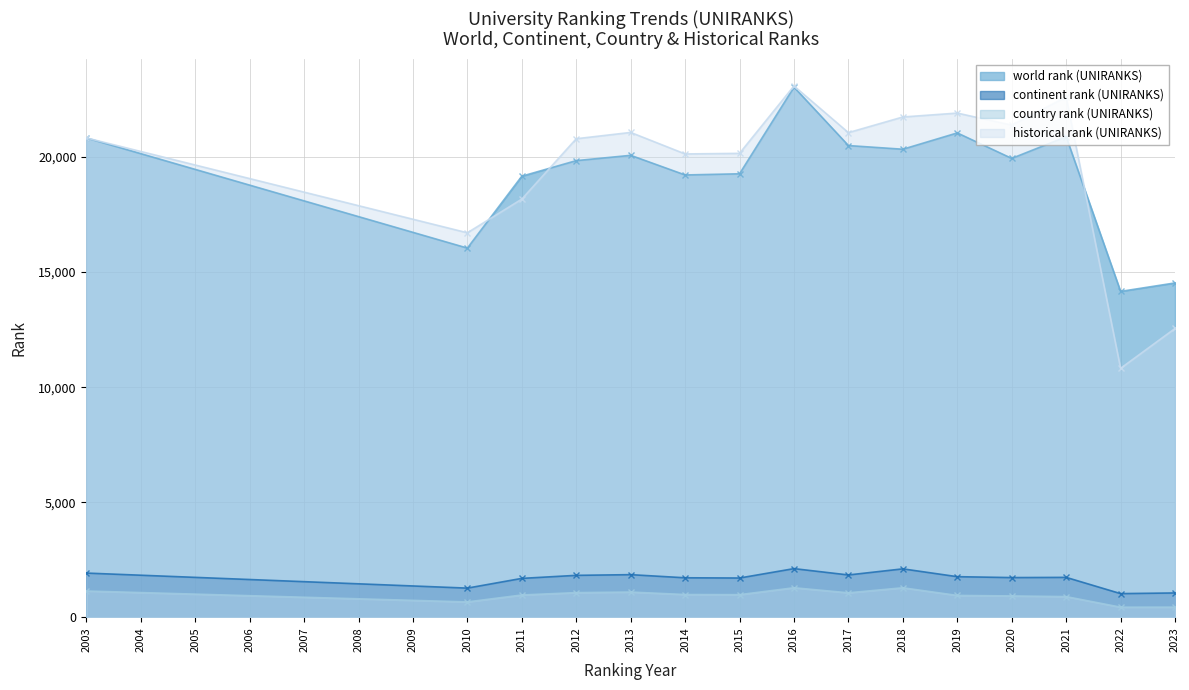

What is the difference between the maximum and minimum values in the continent rank (UNIRANKS) series?

1086